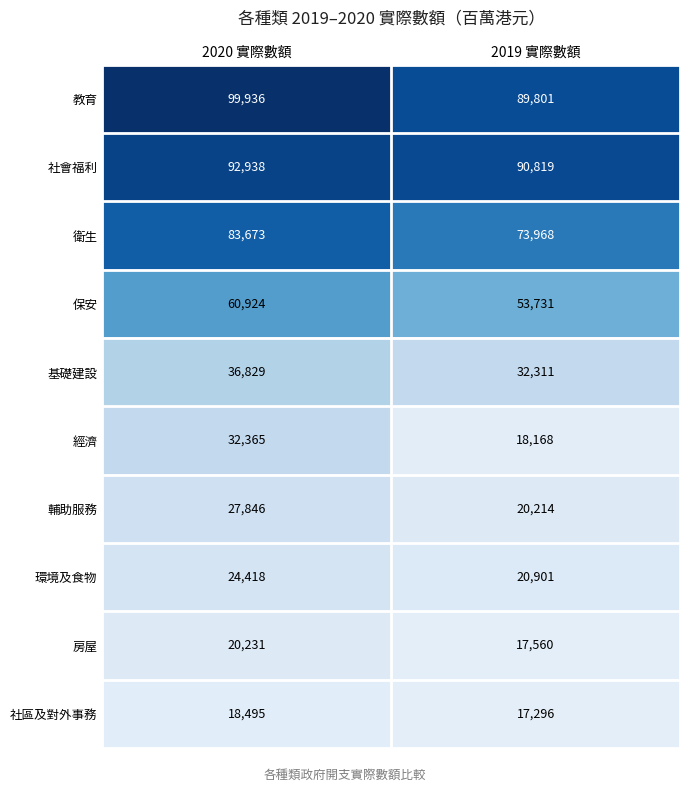

Reading left to right, list all the values displayed in this chart.

教育: 2020 實際數額=99936	2019 實際數額=89801
社會福利: 2020 實際數額=92938	2019 實際數額=90819
衛生: 2020 實際數額=83673	2019 實際數額=73968
保安: 2020 實際數額=60924	2019 實際數額=53731
基礎建設: 2020 實際數額=36829	2019 實際數額=32311
經濟: 2020 實際數額=32365	2019 實際數額=18168
輔助服務: 2020 實際數額=27846	2019 實際數額=20214
環境及食物: 2020 實際數額=24418	2019 實際數額=20901
房屋: 2020 實際數額=20231	2019 實際數額=17560
社區及對外事務: 2020 實際數額=18495	2019 實際數額=17296